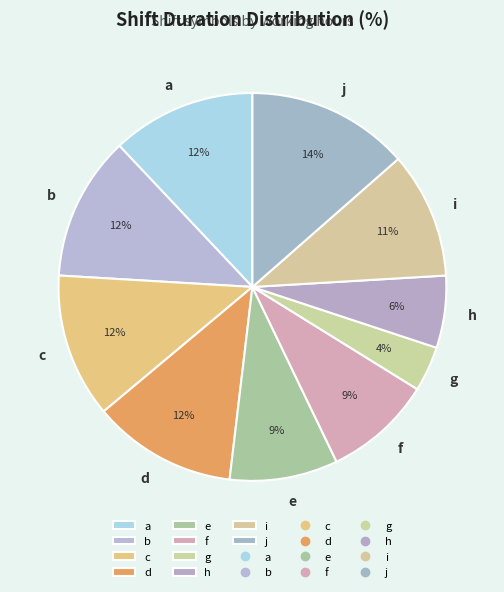

Do g and h together represent more than half of the pie?

No